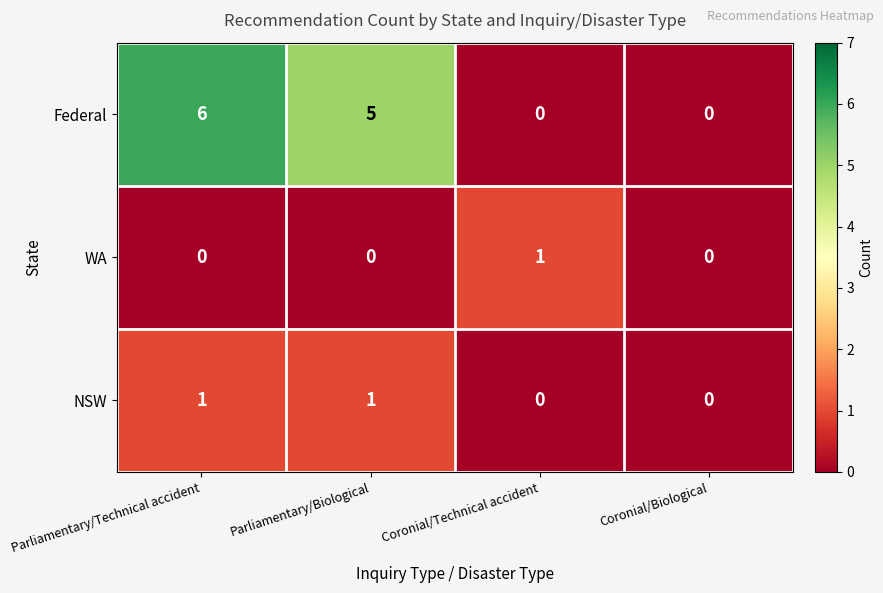

How many positive values does the WA series have?

1